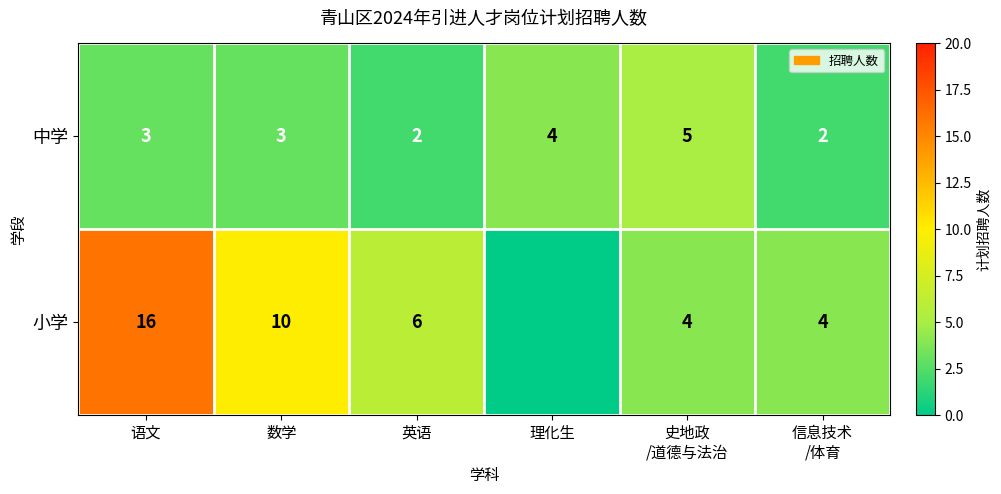

Which label corresponds to the smallest value in the chart?

理化生